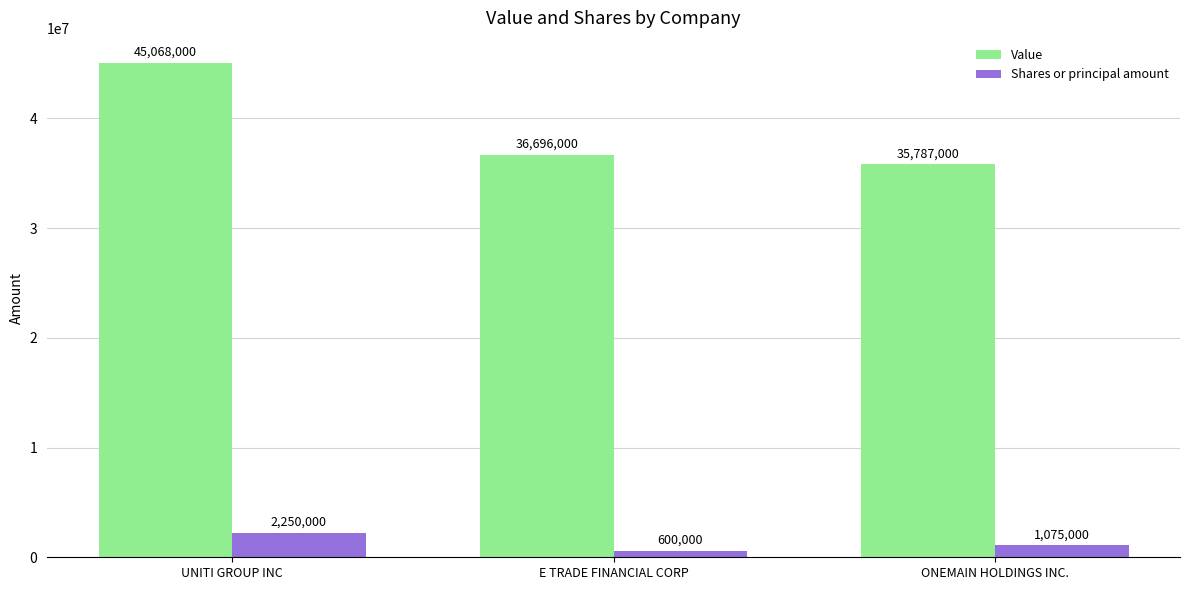

What is the total value across all series at ONEMAIN HOLDINGS INC.?

36862000